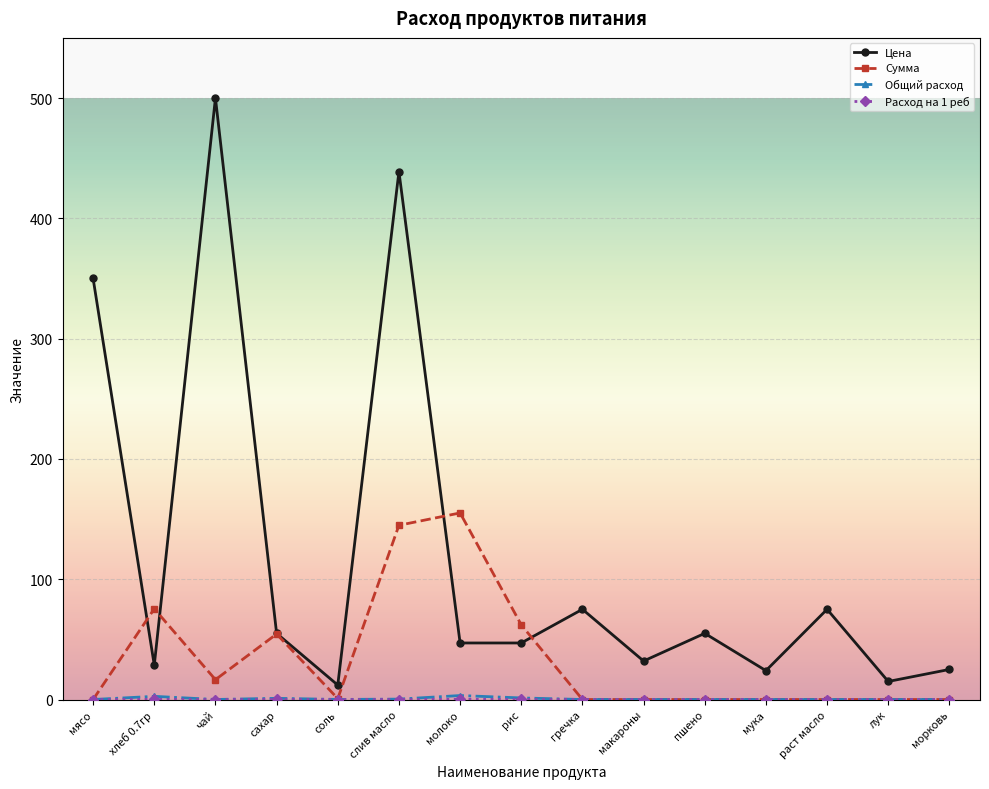

Where is the first local maximum for Сумма?

хлеб 0.7гр